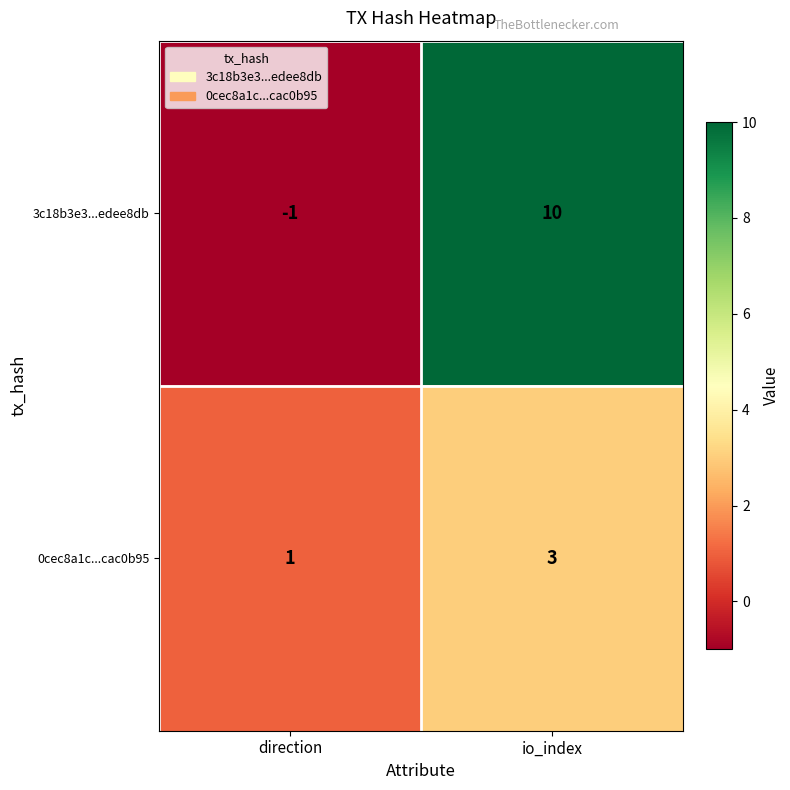

The 3c18b3e3...edee8db series shows -1 at direction. True or false?

True